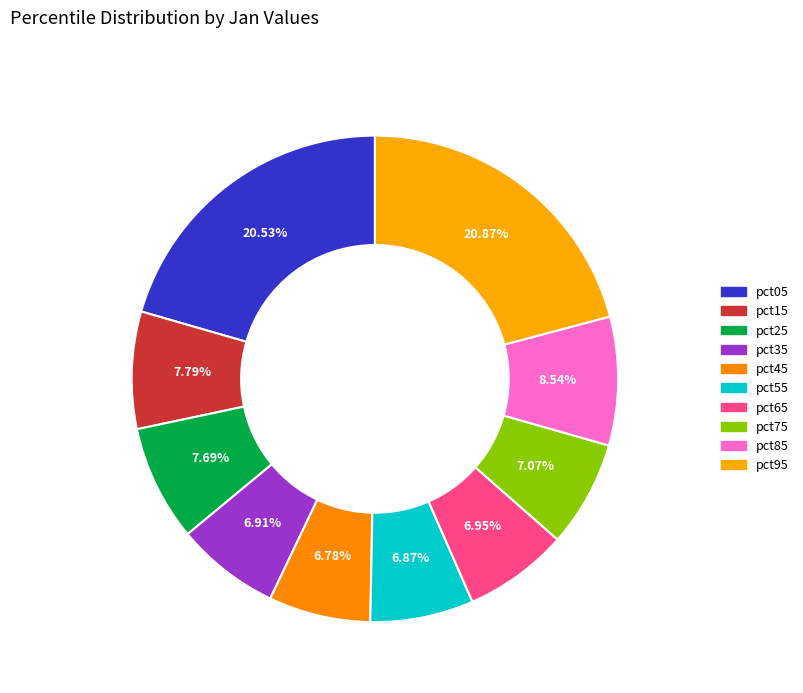

How many slices are in this pie chart?

10